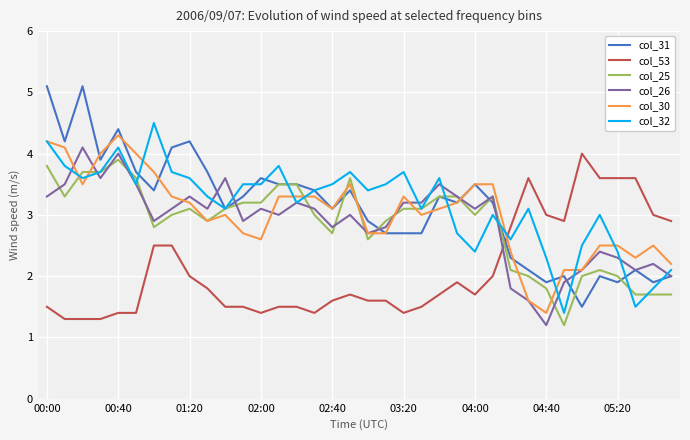

Rank the series by their maximum value, from lowest to highest.

col_25, col_53, col_26, col_30, col_32, col_31